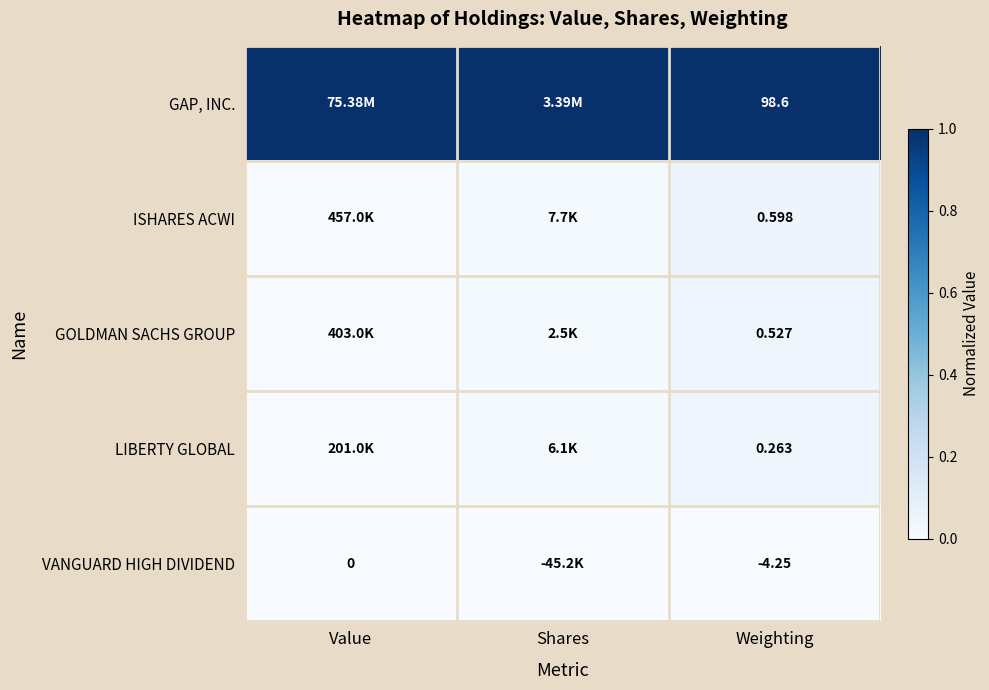

What is the spread (max minus min) of values at Value?

1.0